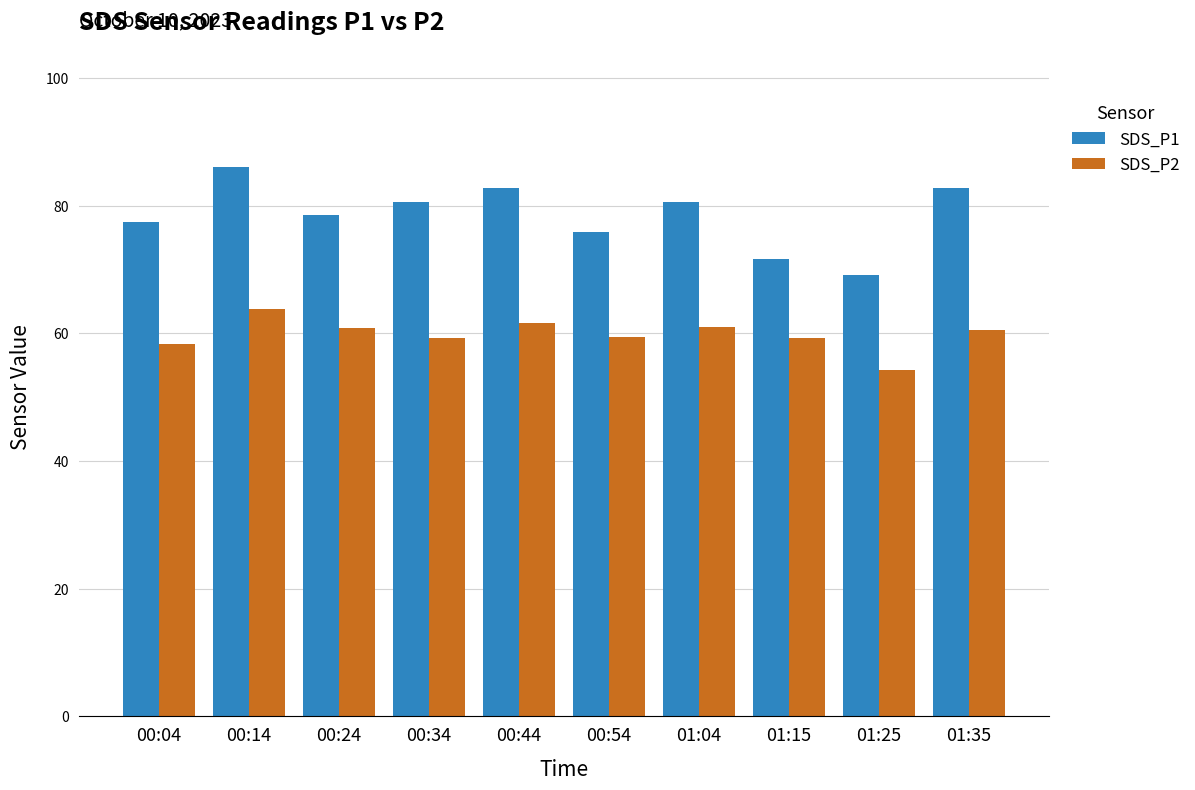

What is the sum of the SDS_P1 values at 00:54 and 01:35?

158.6